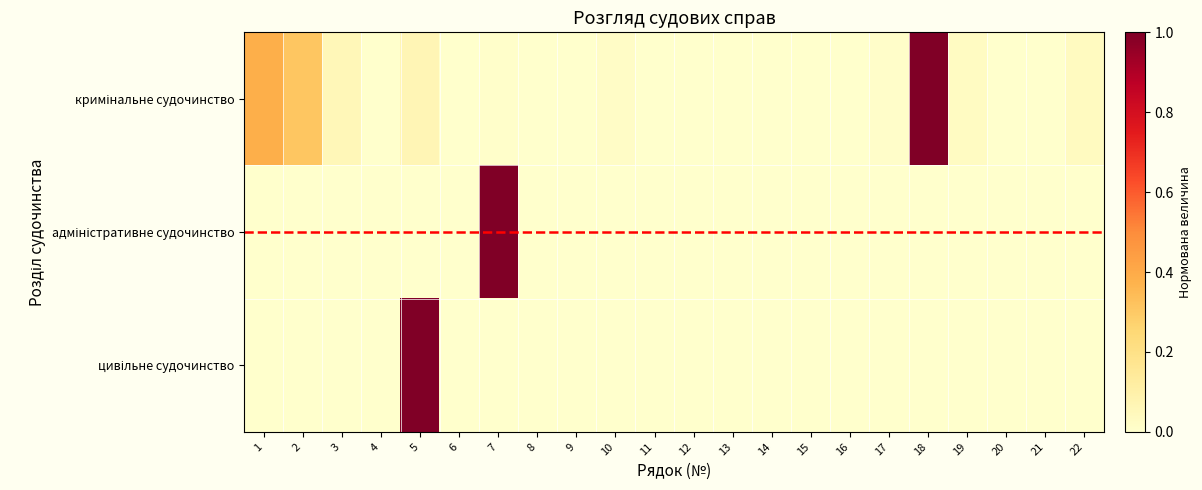

Between 15 and 19, which is larger?

19